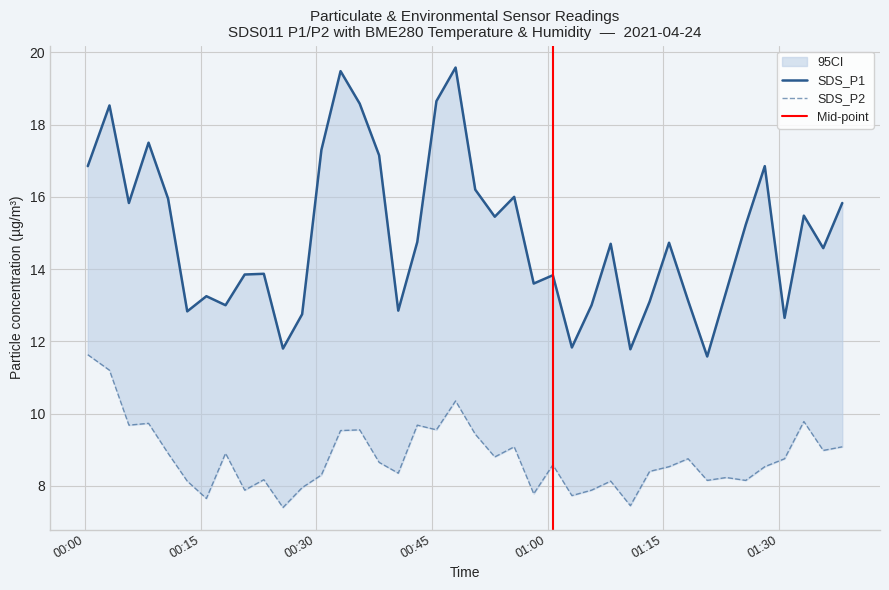

What is the value of the SDS_P2 point at the 28th from the left?

8.1